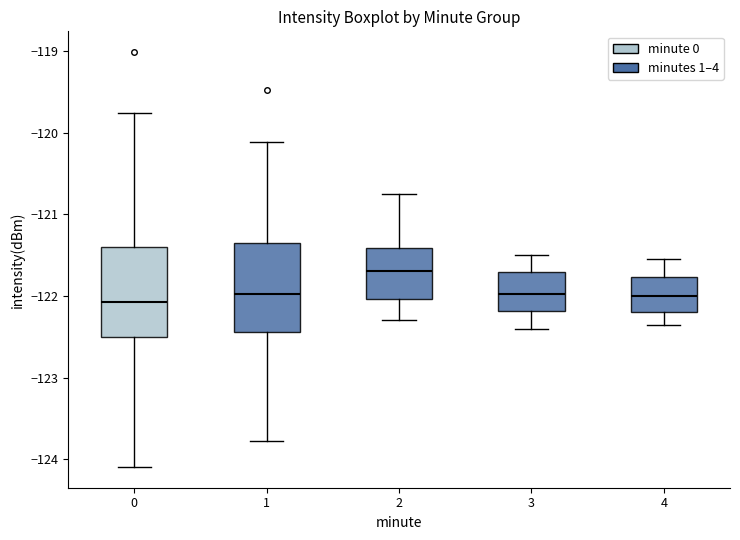

Reading left to right, read every box against the y-axis: the position of its median line, the range the box covers, and the ends of its whiskers. The values are not printed on the chart, so give them approximately, as read against the axis.

0: median -122.1, box -122.5 to -121.4, whiskers -124.1 to -119.8
1: median -122.0, box -122.4 to -121.3, whiskers -123.8 to -120.1
2: median -121.7, box -122.0 to -121.4, whiskers -122.3 to -120.7
3: median -122.0, box -122.2 to -121.7, whiskers -122.4 to -121.5
4: median -122.0, box -122.2 to -121.8, whiskers -122.3 to -121.5